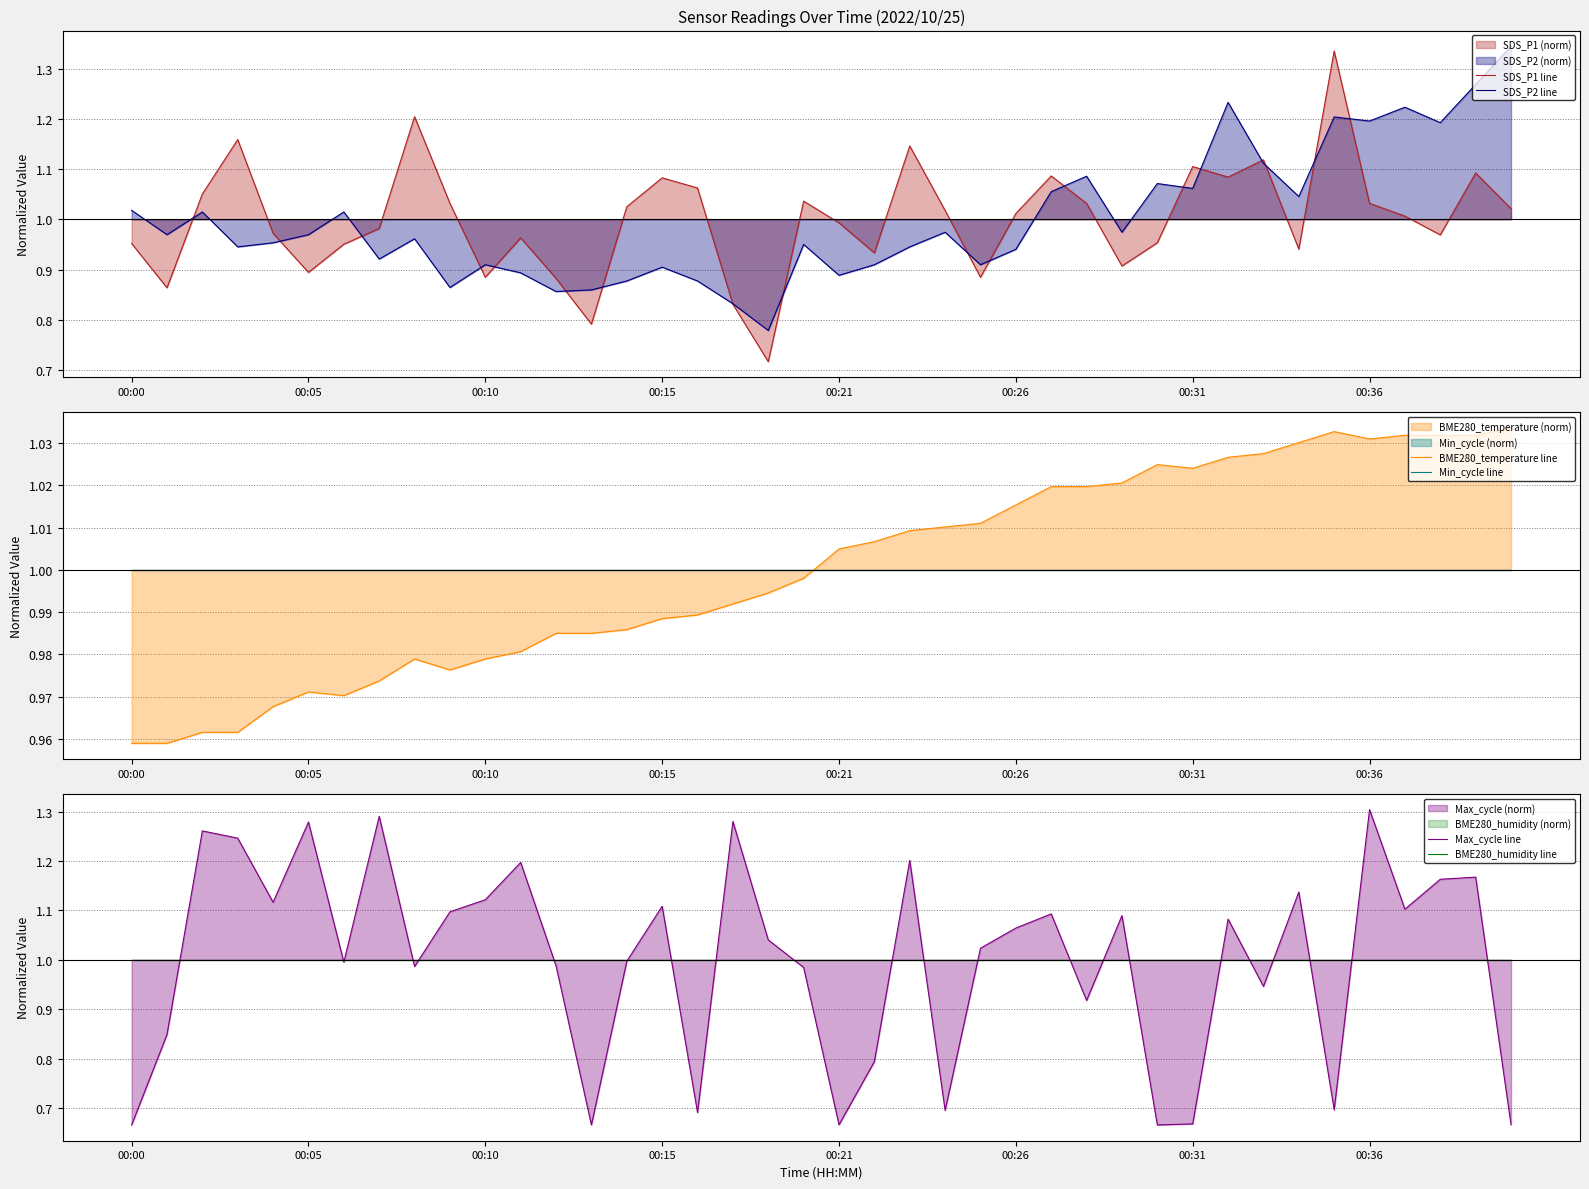

Is it true that Min_cycle line equals 1.0 at 11?

True